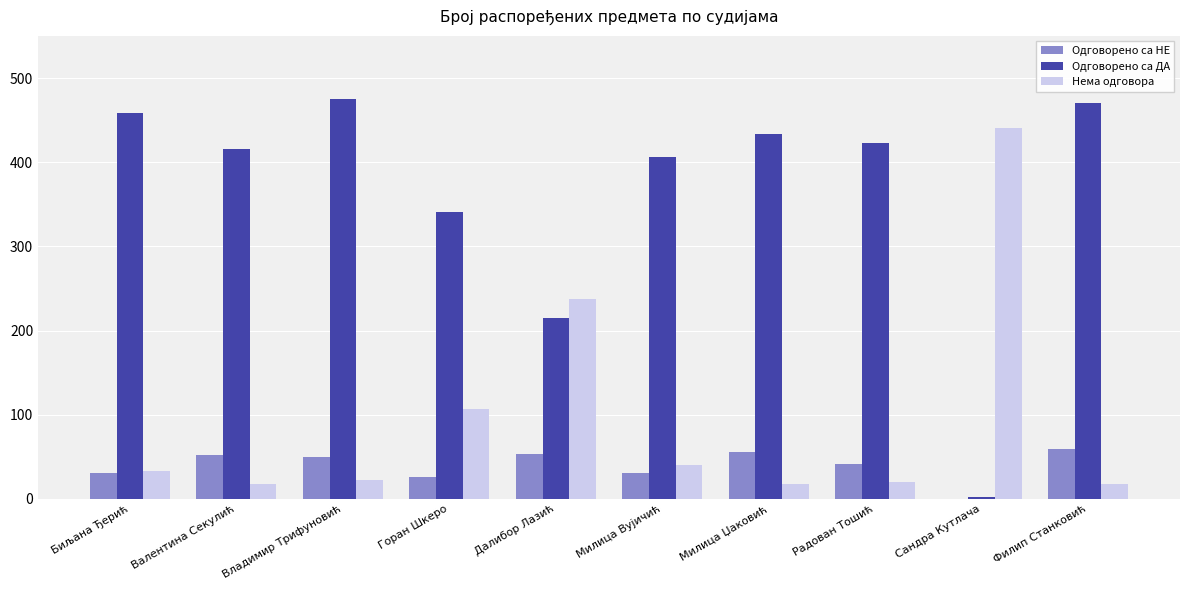

Which series has the largest total across all categories?

Одговорено са ДА